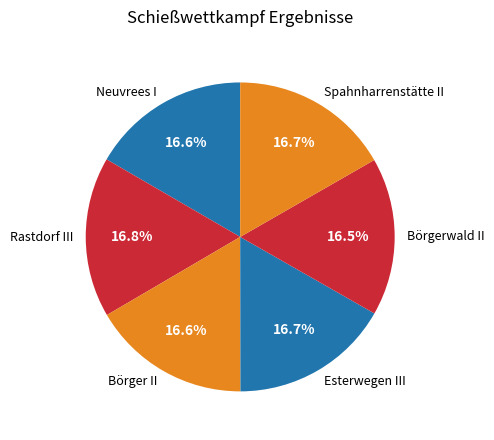

True or false: Neuvrees I accounts for 27% of the total.

False